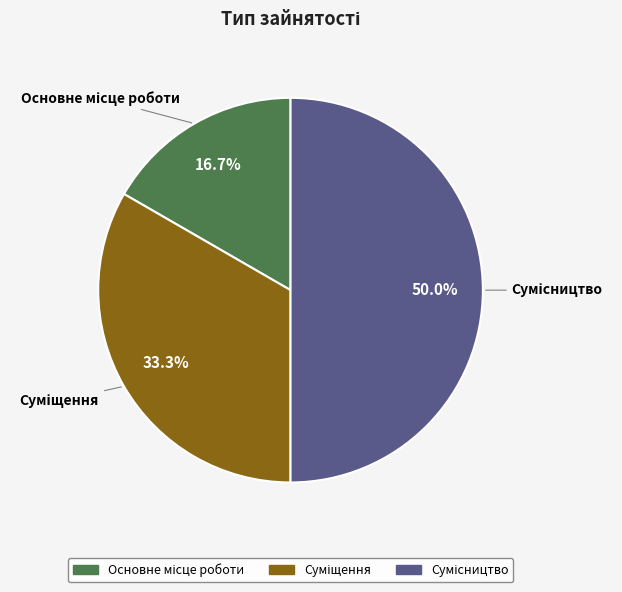

Which slice is the smallest?

Основне місце роботи